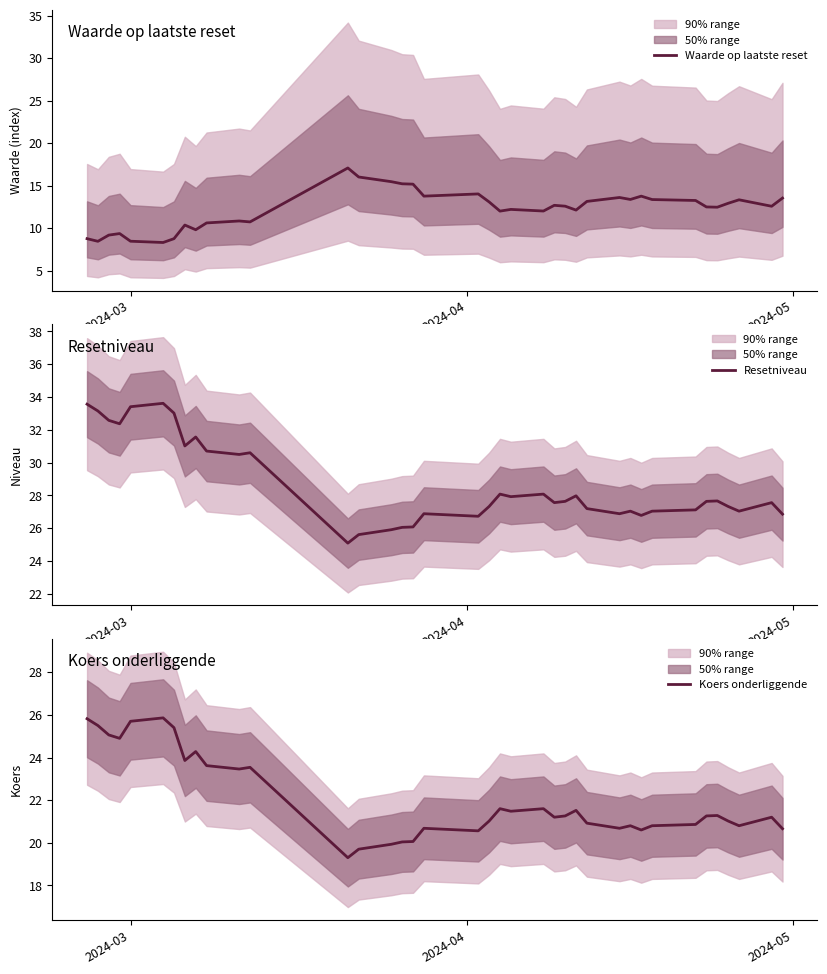

What is the minimum value for Waarde op laatste reset?

8.3